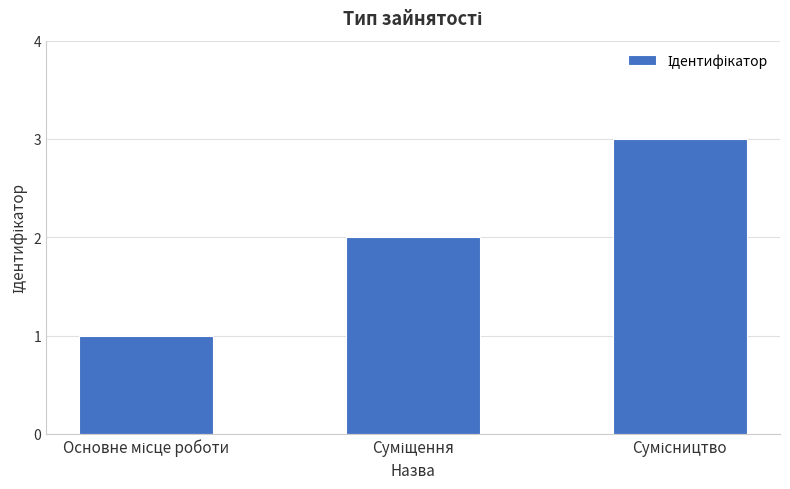

What is the greatest value displayed?

3